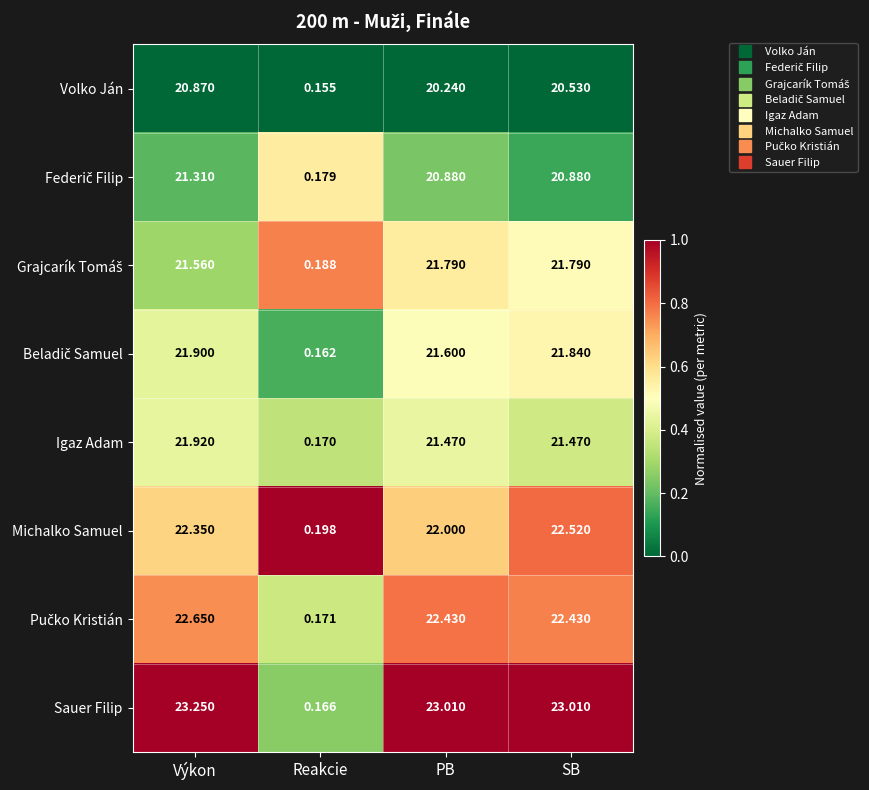

Where is Volko Ján nearest to the value 10?

Reakcie